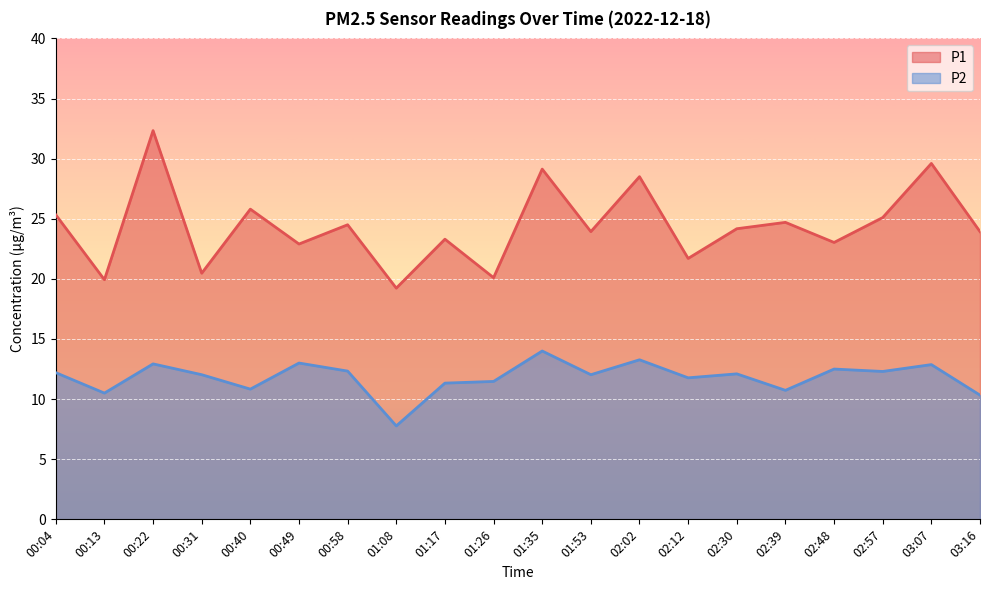

Is the value of P1 at 02:02 greater than the value of P2 at 01:17?

Yes